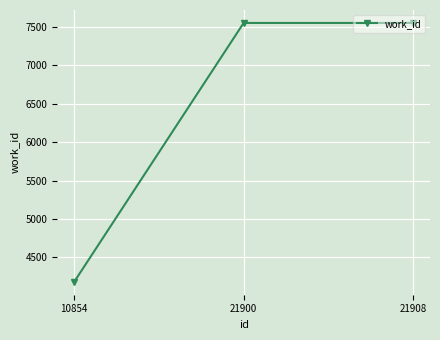

Which category has the lowest value across all series?

10854